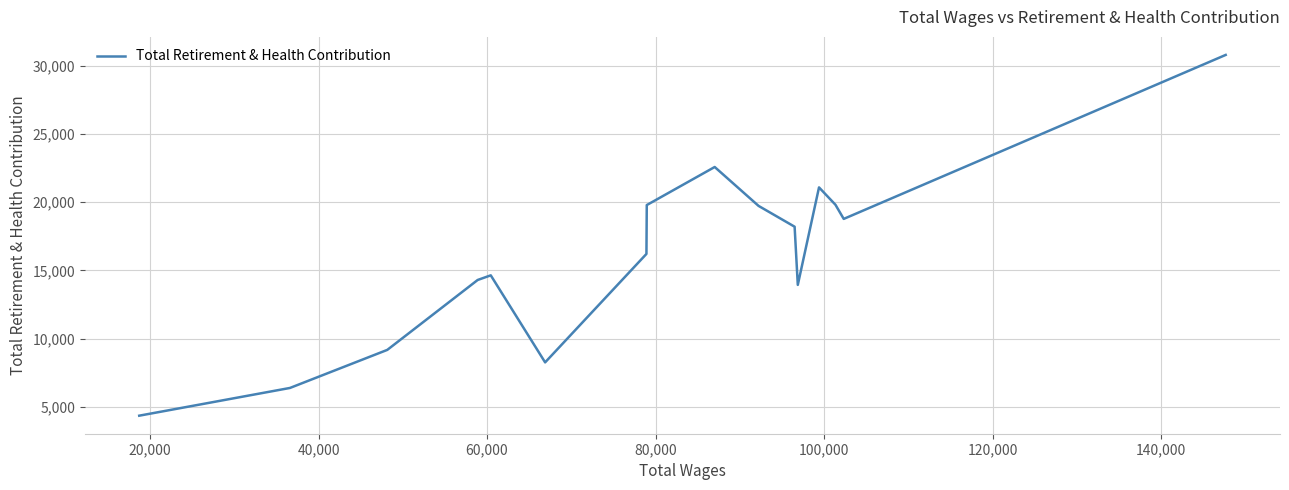

How many series are shown in this chart?

1